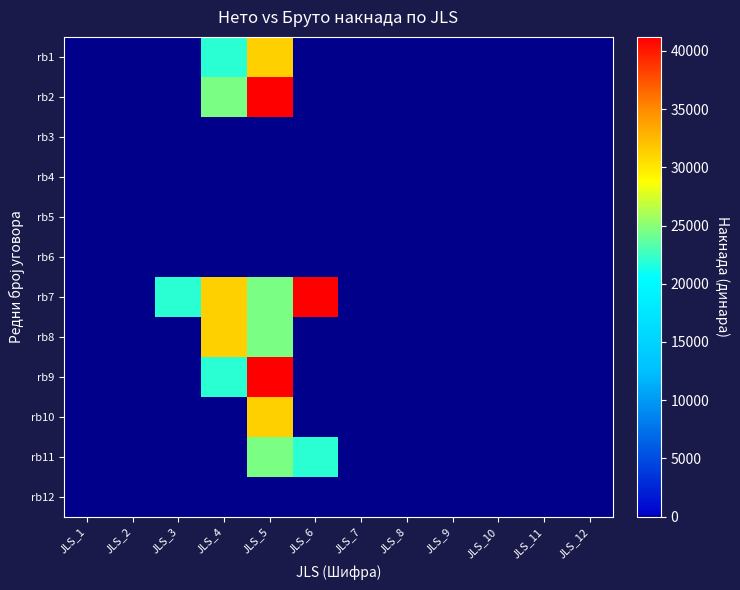

Between JLS_2 and JLS_6, which is larger?

JLS_2